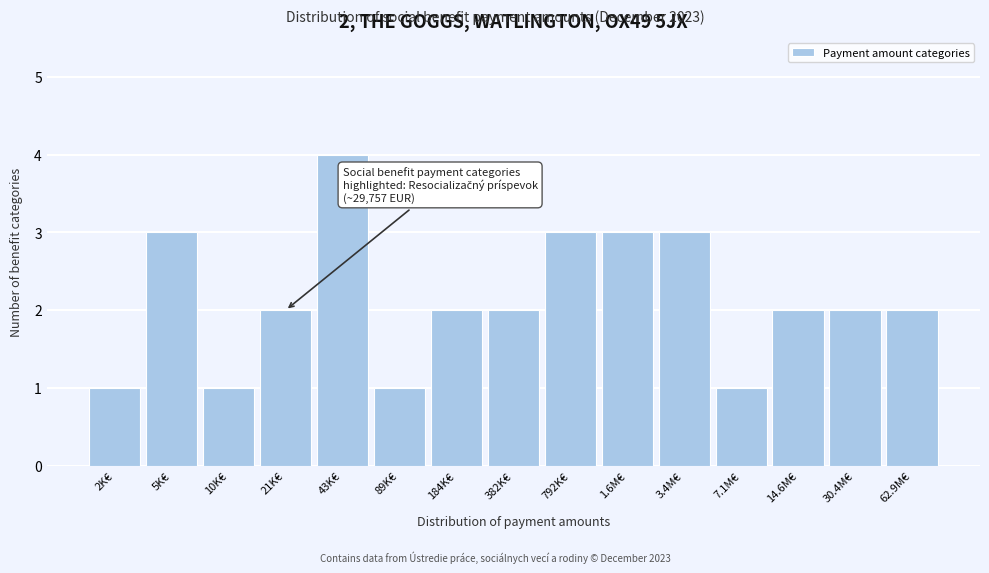

Reading right to left, extract all data points from this chart.

2	2	2	1	3	3	3	2	2	1	4	2	1	3	1